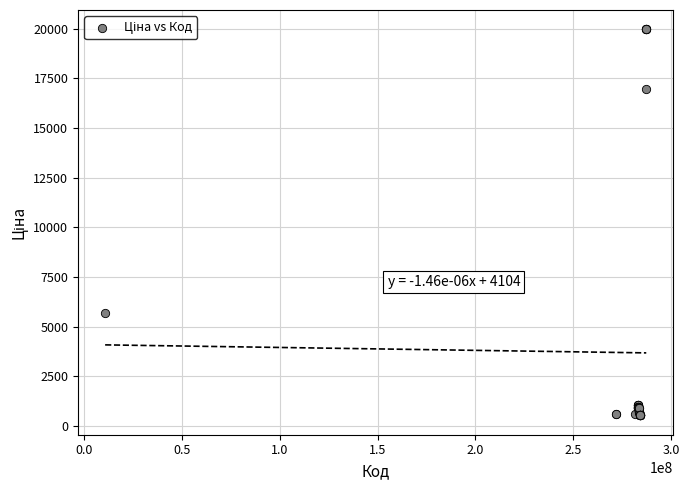

What Y value in the scatter plot is closest to 10251?

5673.8